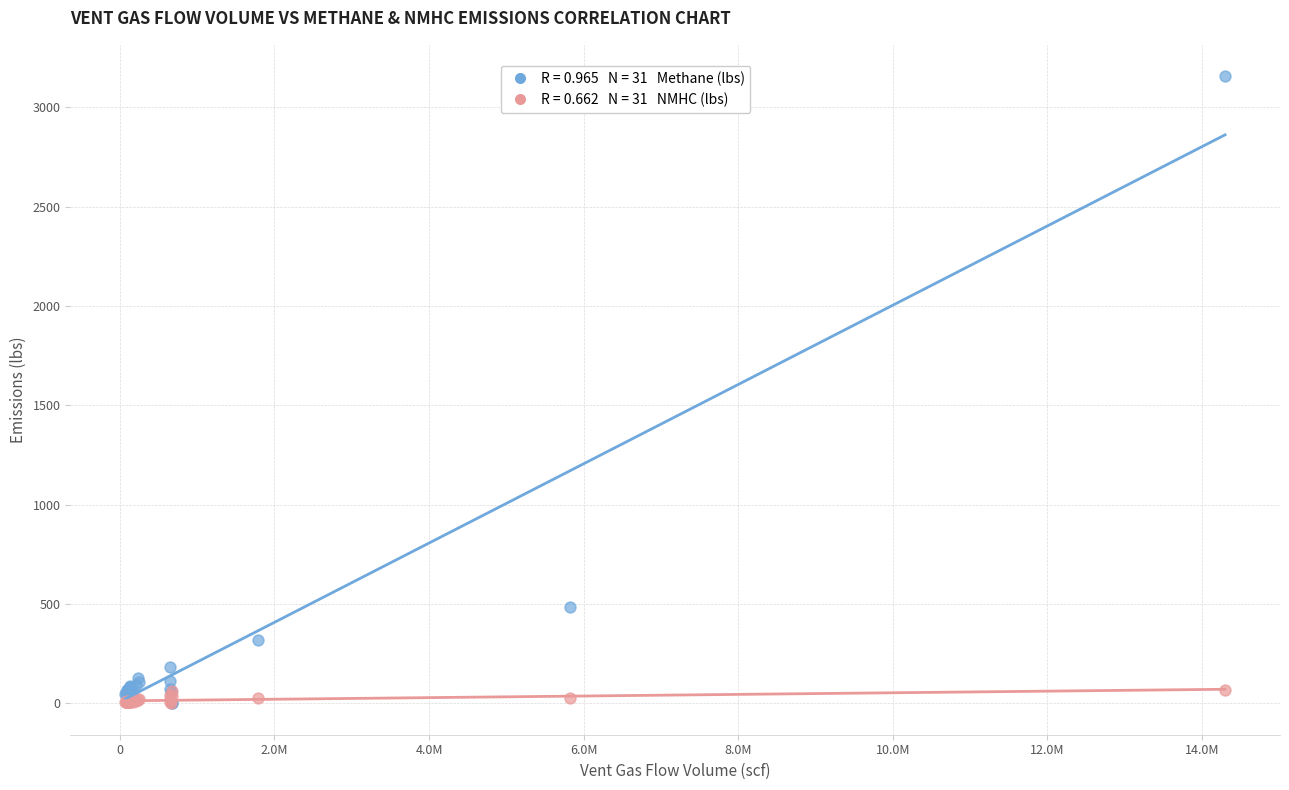

Across all series, what Y value is closest to 1578?

487.6